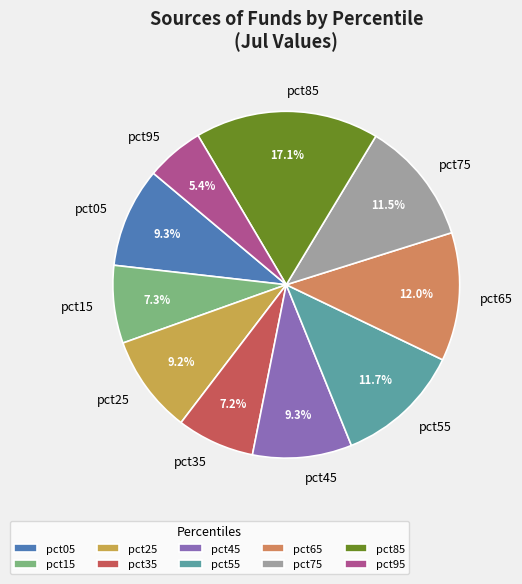

Is the sum of pct95 and pct25 greater than half?

No